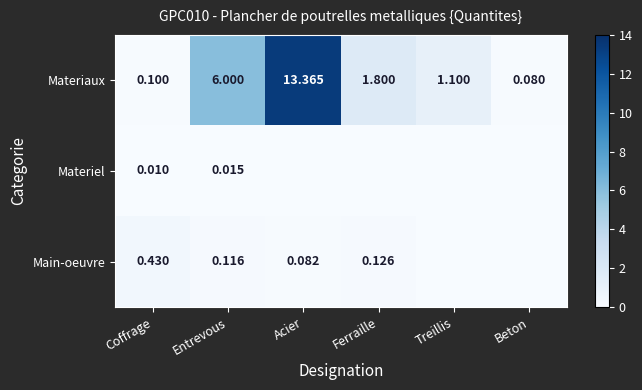

What is the difference between the highest and lowest values at Acier?

13.4